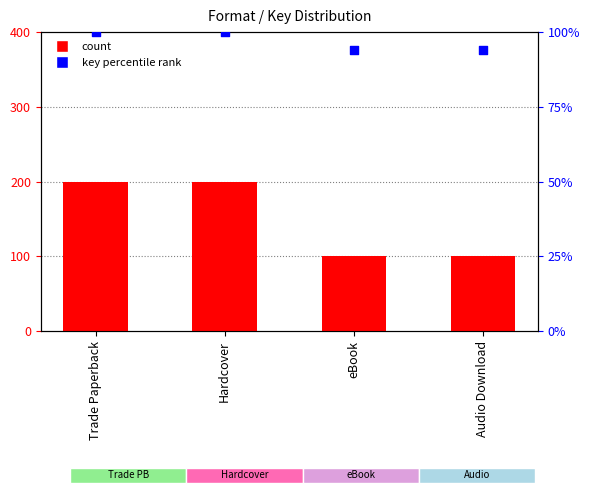

At which category is the sum across all series the highest?

Trade Paperback